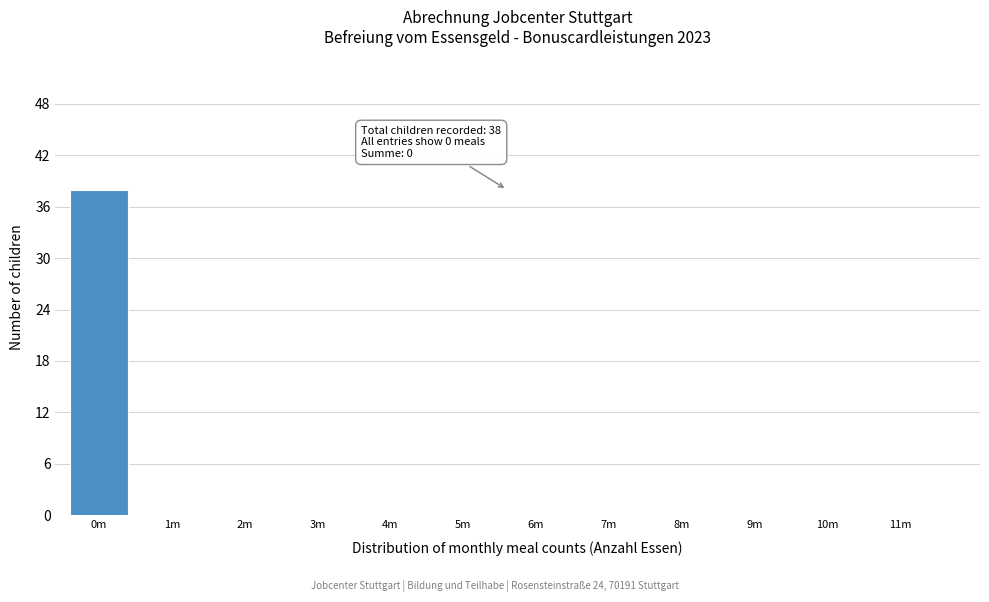

Reading left to right, what are all the values shown in this chart?

0m=38	1m=0	2m=0	3m=0	4m=0	5m=0	6m=0	7m=0	8m=0	9m=0	10m=0	11m=0